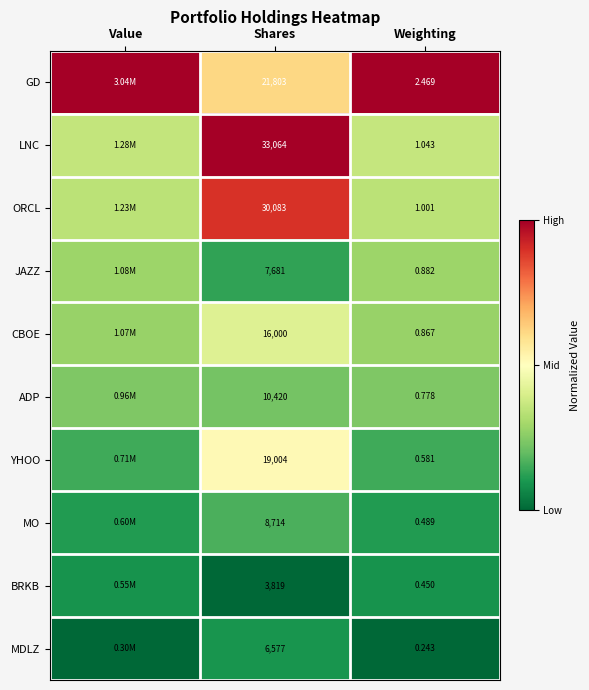

Is the value of ORCL at Weighting greater than the value of CBOE at Weighting?

Yes